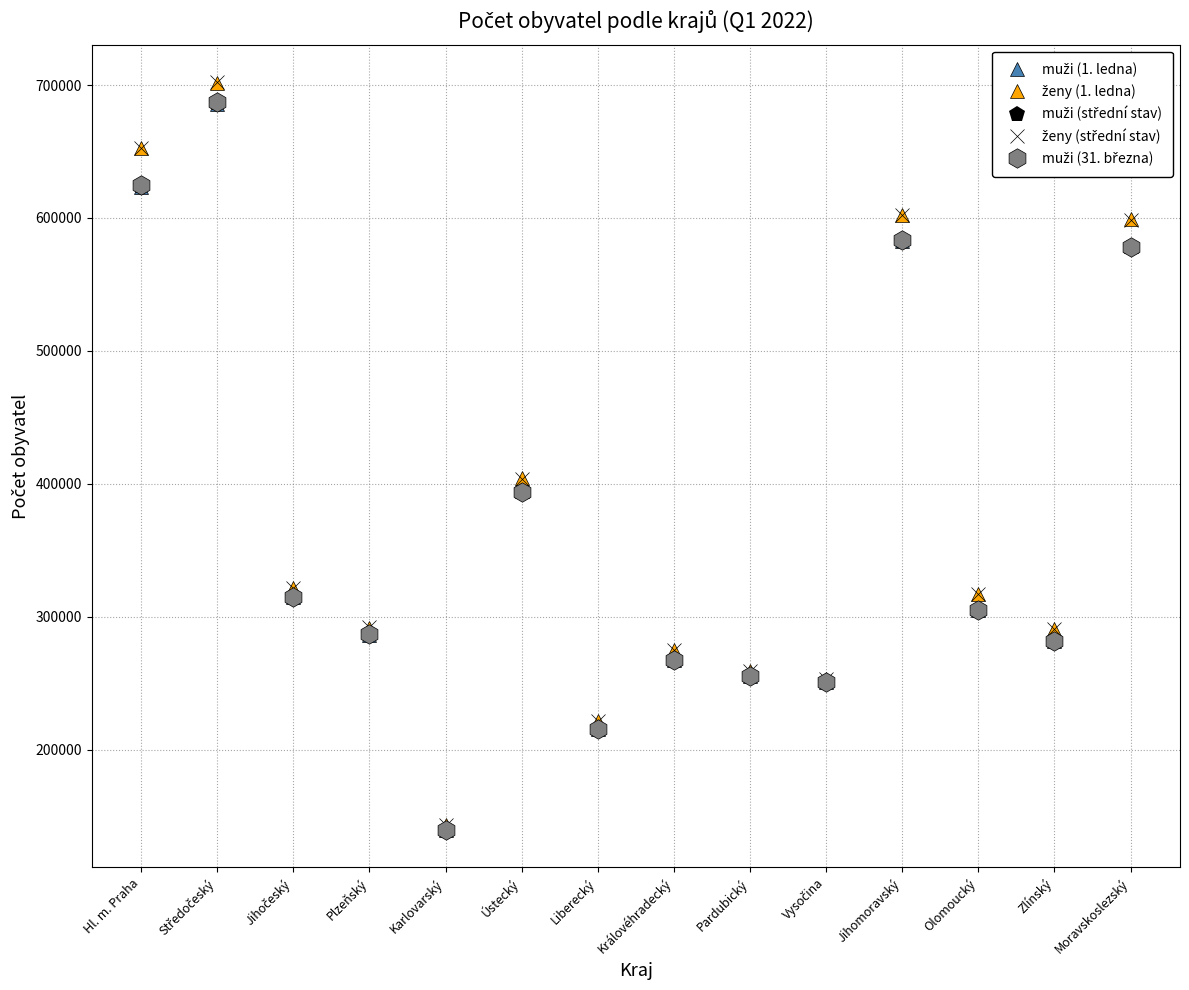

What is the spread (max minus min) of values at Liberecký?

5644